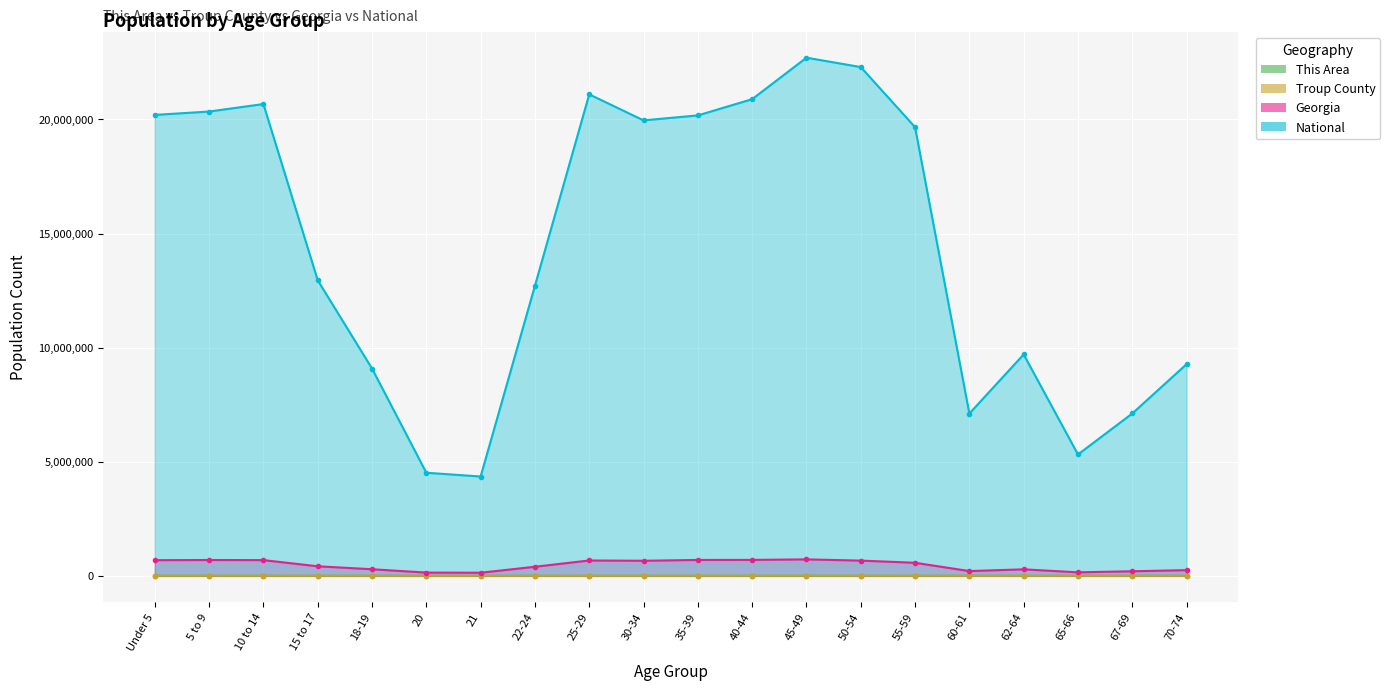

Which series has the widest spread of values?

National